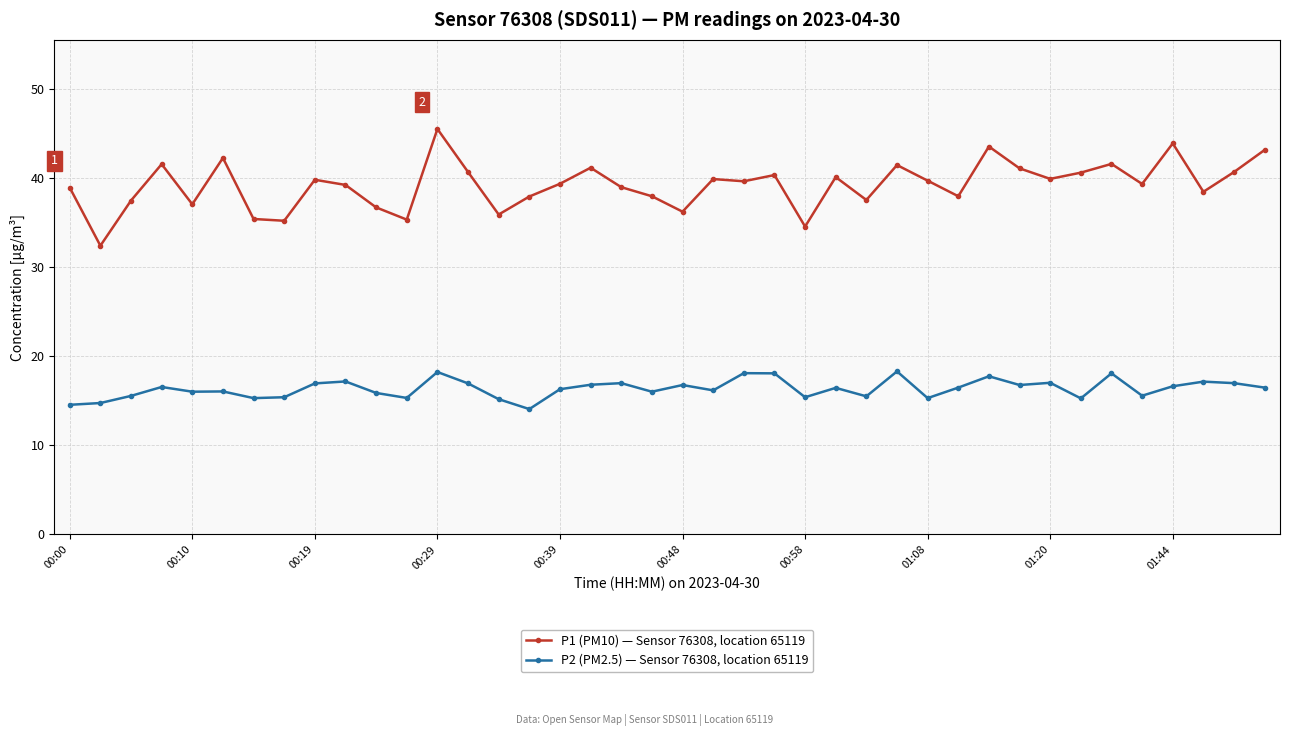

True or false: P1 (PM10) — Sensor 76308, location 65119 has more than 1 interior local peaks.

True